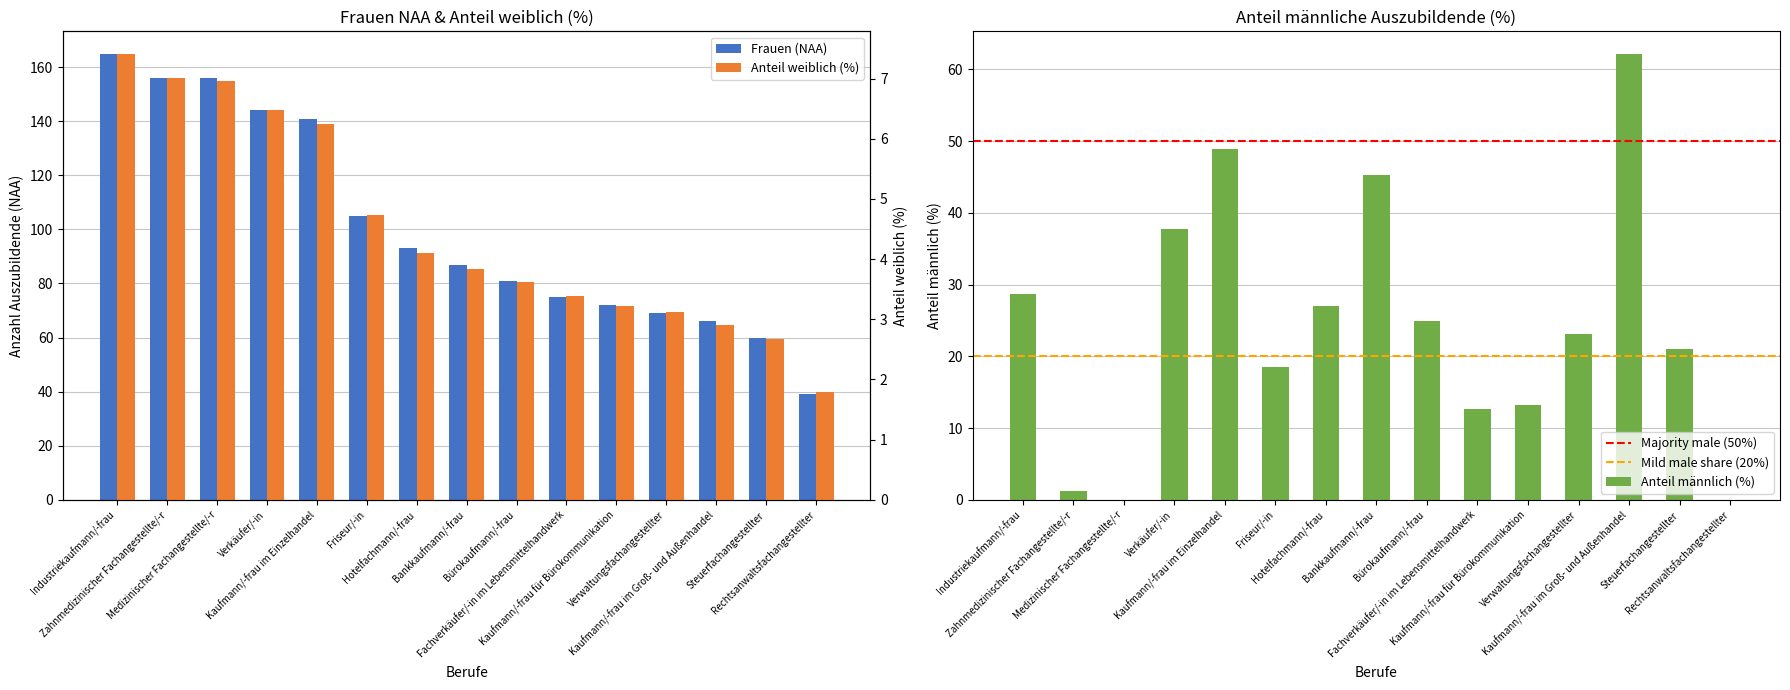

At which label does Anteil weiblich (%) reach its peak?

Industriekaufmann/-frau